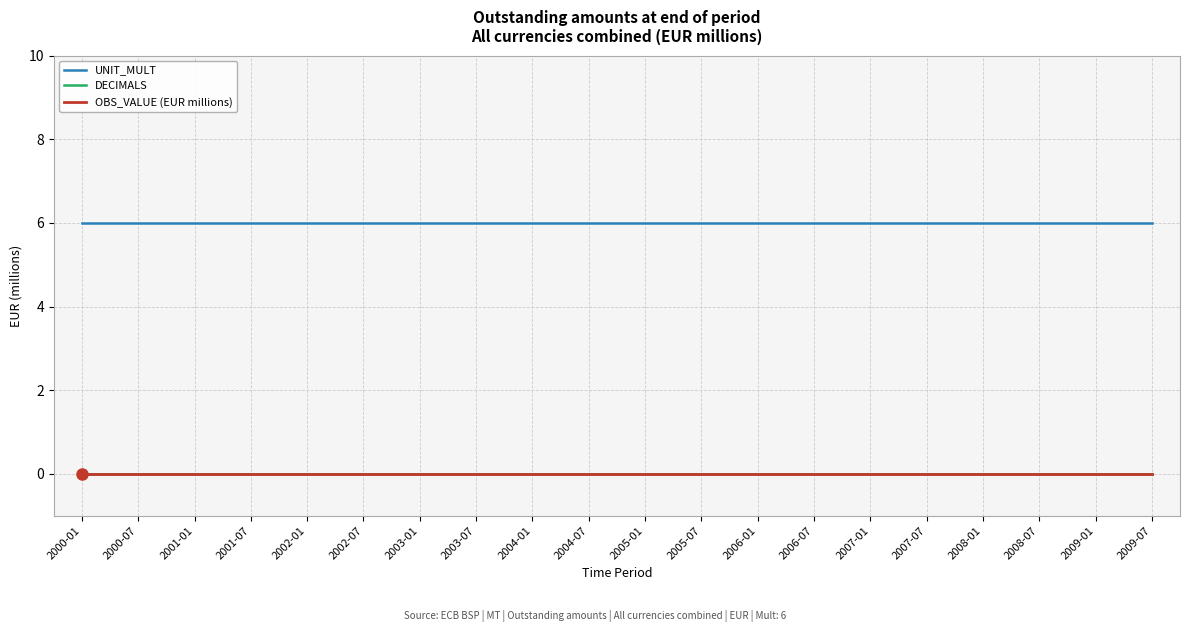

Is this an area chart (filled region under the line)?

No